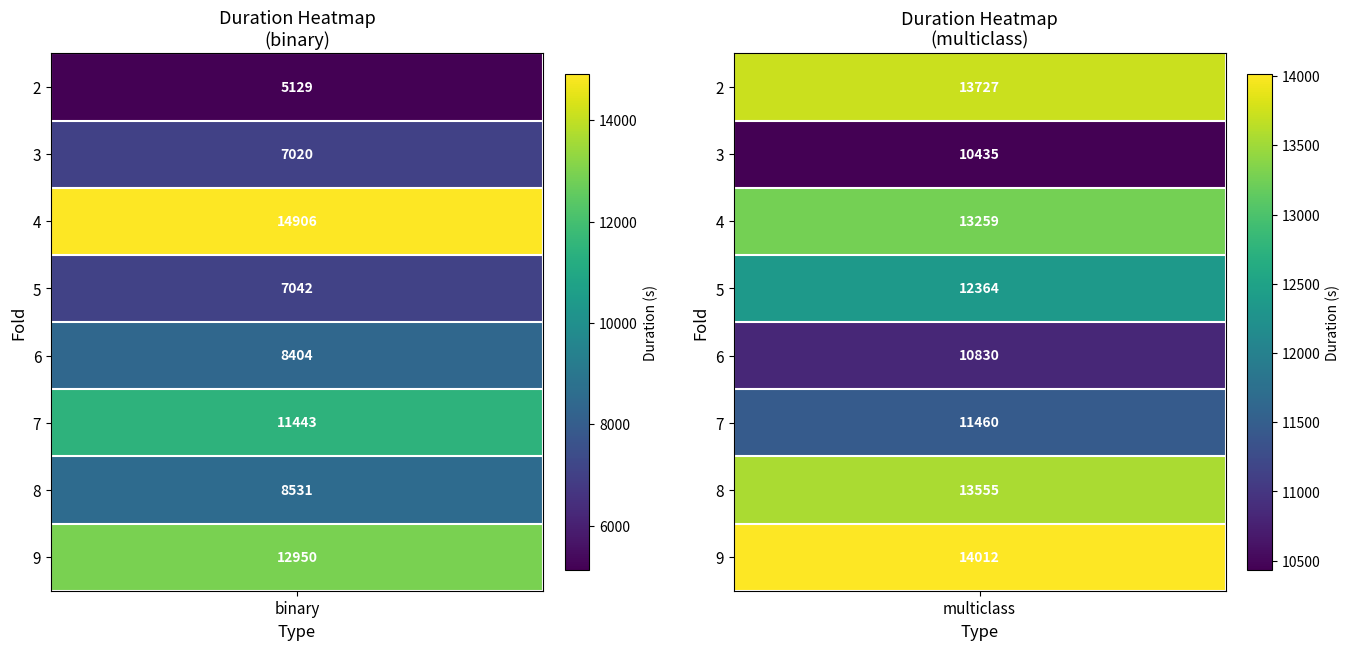

Is the value of binary at 8 greater than the value of multiclass at 3?

No